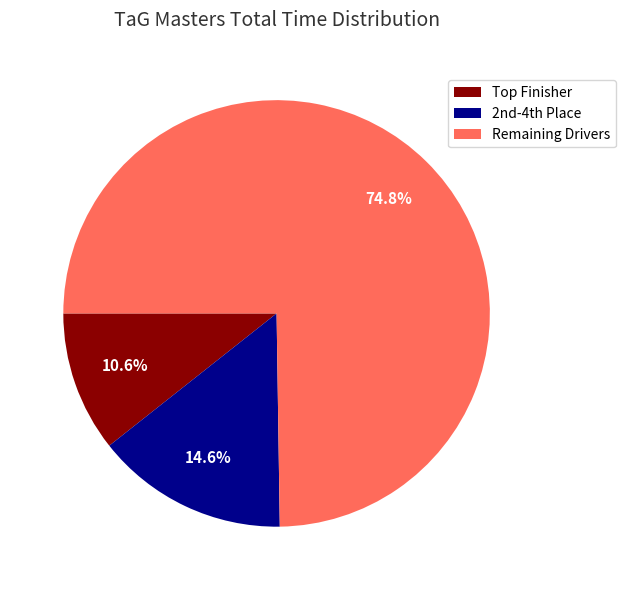

Rank the categories by value from lowest to highest.

Top Finisher, 2nd-4th Place, Remaining Drivers